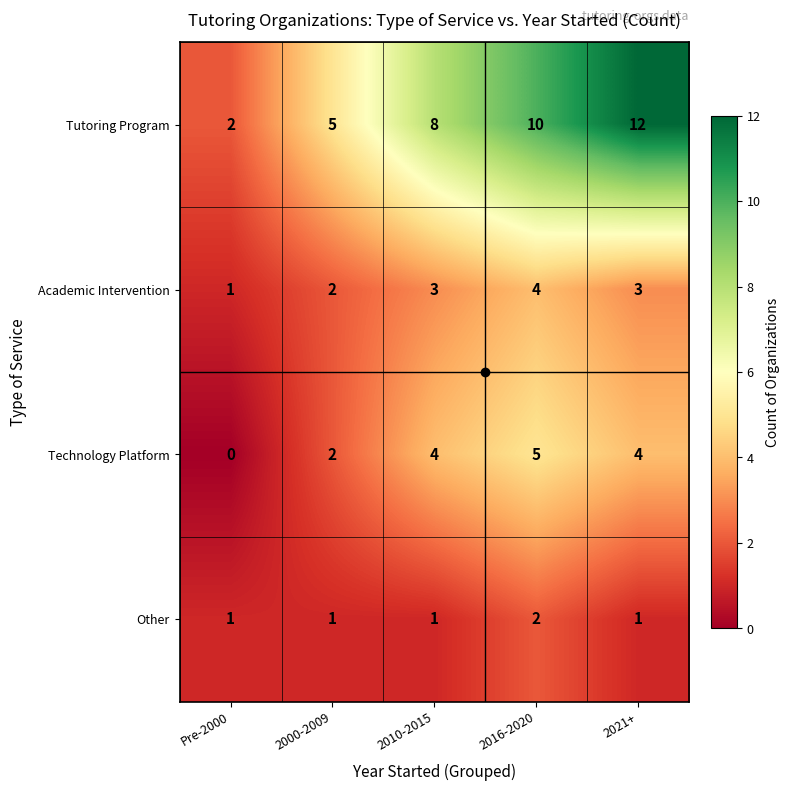

What is the difference between the Academic Intervention values at Pre-2000 and 2016-2020?

3